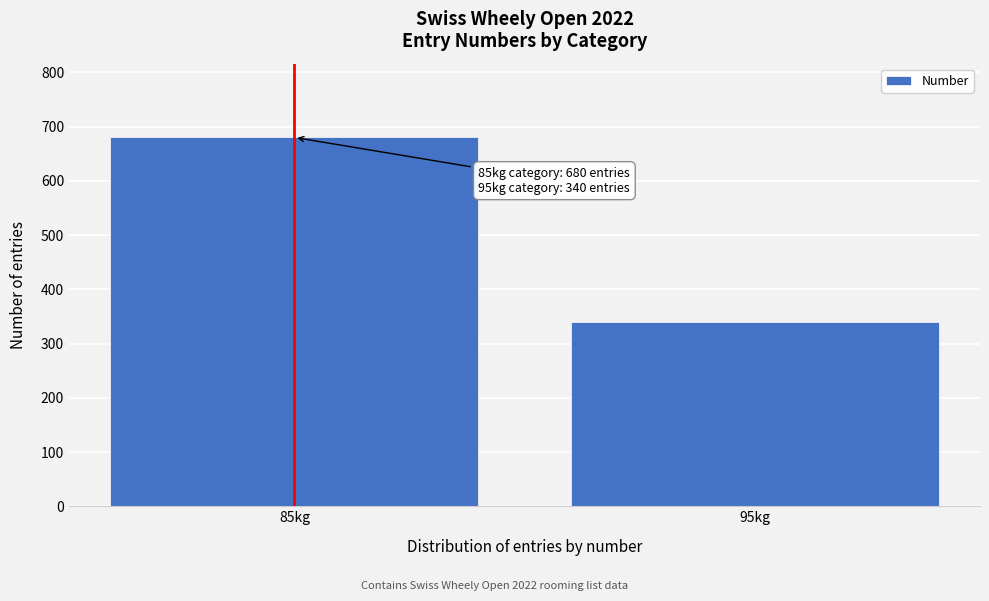

Reading right to left, what are all the values shown in this chart?

95kg=340	85kg=680